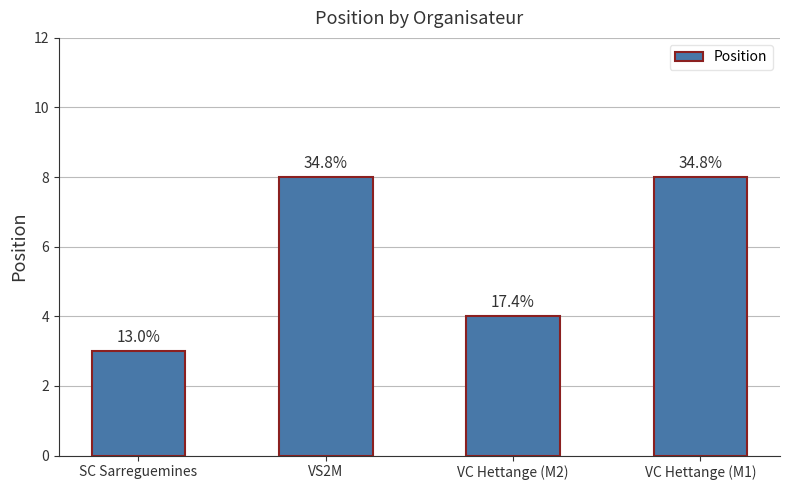

Which category has the lowest value across all series?

SC Sarreguemines